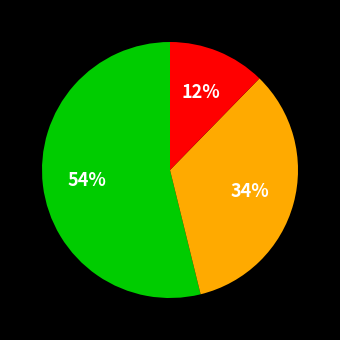

Count the number of slices in the pie.

3